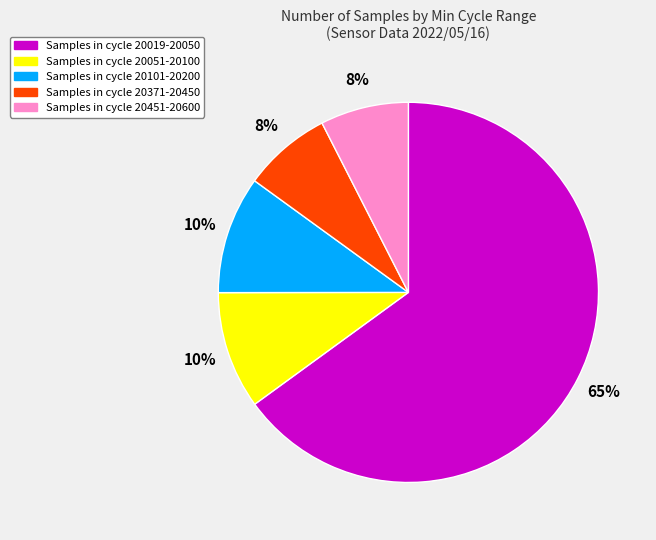

To the nearest percent, what is the average slice percentage?

20%